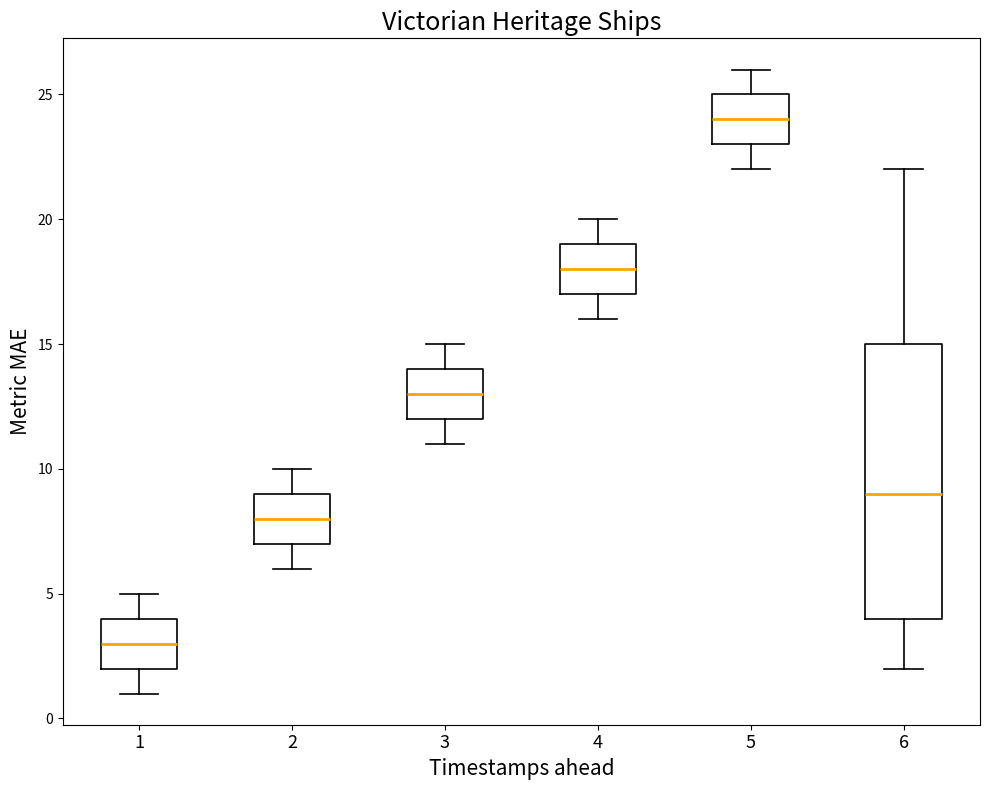

Reading left to right, read every box against the y-axis: the position of its median line, the range the box covers, and the ends of its whiskers. The values are not printed on the chart, so give them approximately, as read against the axis.

1: median 3, box 2 to 4, whiskers 1 to 5
2: median 8, box 7 to 9, whiskers 6 to 10
3: median 13, box 12 to 14, whiskers 11 to 15
4: median 18, box 17 to 19, whiskers 16 to 20
5: median 24, box 23 to 25, whiskers 22 to 26
6: median 9, box 4 to 15, whiskers 2 to 22